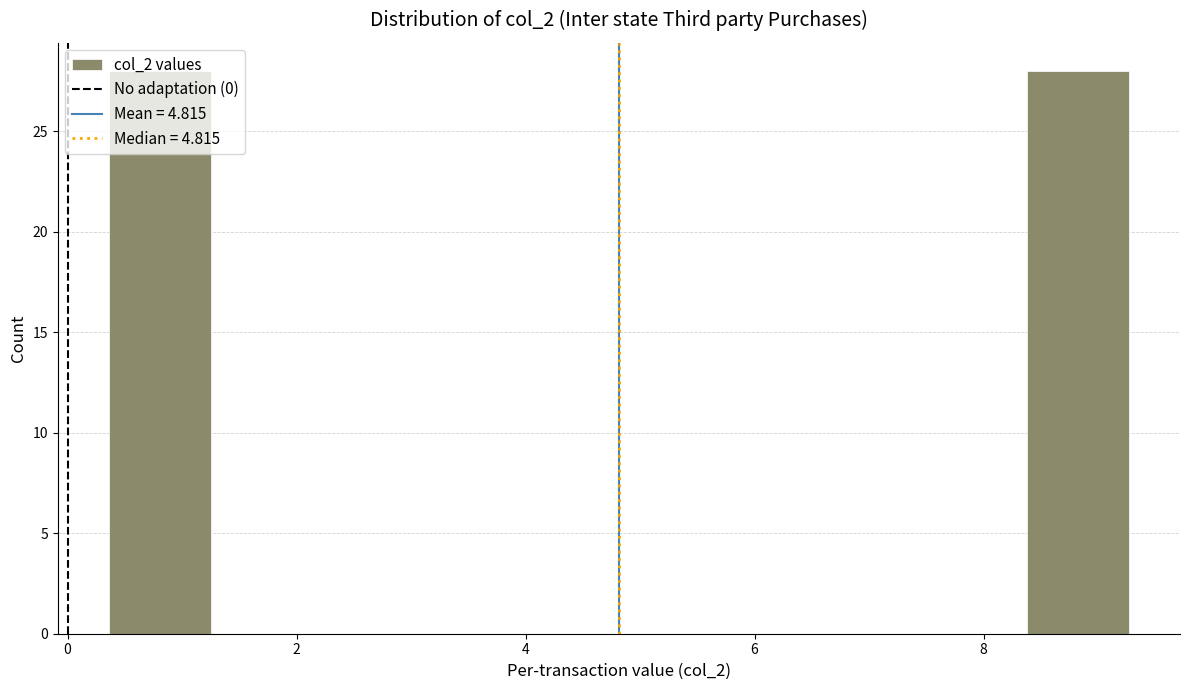

Reading left to right, list every bar in this chart as the range it spans on the x-axis followed by its height. Neither the bar edges nor the heights are printed on the chart, so give them approximately, as read against the axes.

0.4 to 1.2: 28
1.2 to 2.2: 0
2.2 to 3.0: 0
3.0 to 4.0: 0
4.0 to 4.8: 0
4.8 to 5.8: 0
5.8 to 6.6: 0
6.6 to 7.4: 0
7.4 to 8.4: 0
8.4 to 9.2: 28